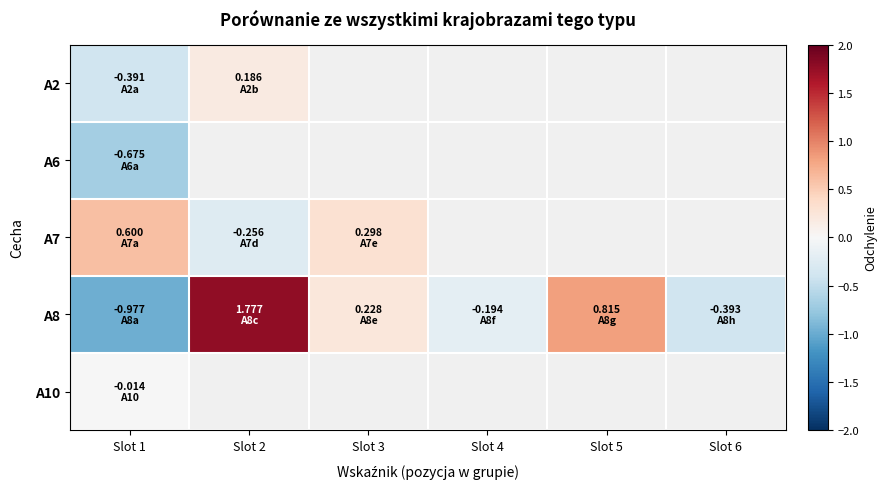

At which label is A2 closest to 0?

Slot 2